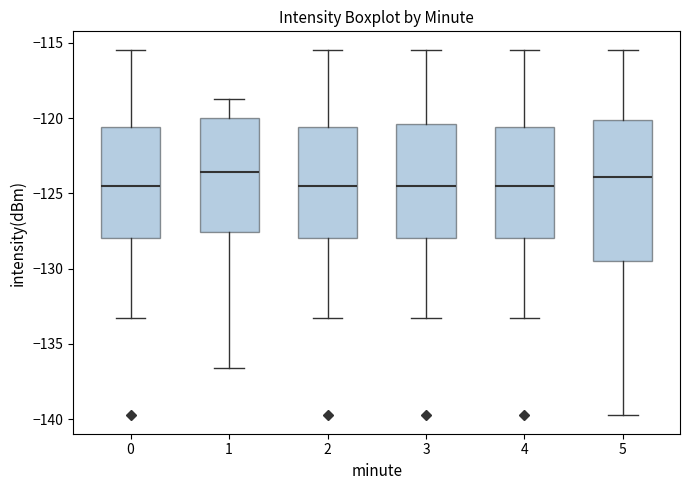

Reading left to right, read every box against the y-axis: the position of its median line, the range the box covers, and the ends of its whiskers. The values are not printed on the chart, so give them approximately, as read against the axis.

0: median -124.5, box -128.0 to -120.5, whiskers -133.5 to -115.5
1: median -123.5, box -127.5 to -120.0, whiskers -136.5 to -118.5
2: median -124.5, box -128.0 to -120.5, whiskers -133.5 to -115.5
3: median -124.5, box -128.0 to -120.5, whiskers -133.5 to -115.5
4: median -124.5, box -128.0 to -120.5, whiskers -133.5 to -115.5
5: median -124.0, box -129.5 to -120.0, whiskers -139.5 to -115.5